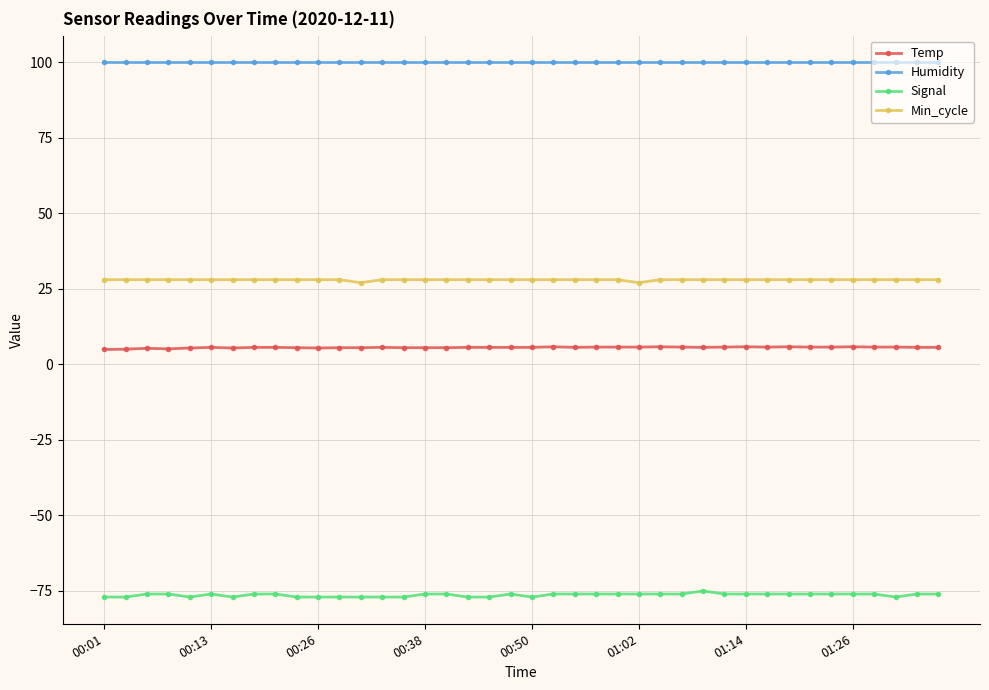

Rank the series by their maximum value, from lowest to highest.

Signal, Temp, Min_cycle, Humidity